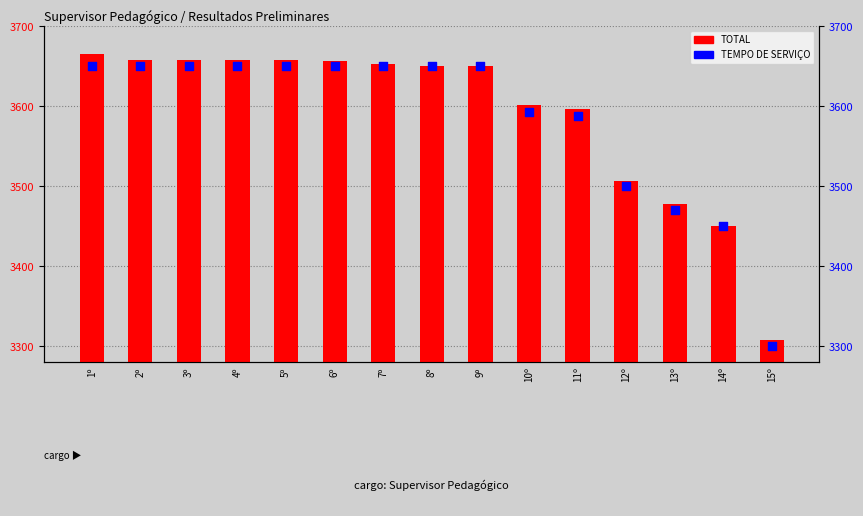

Which series reaches the maximum Y coordinate?

TOTAL